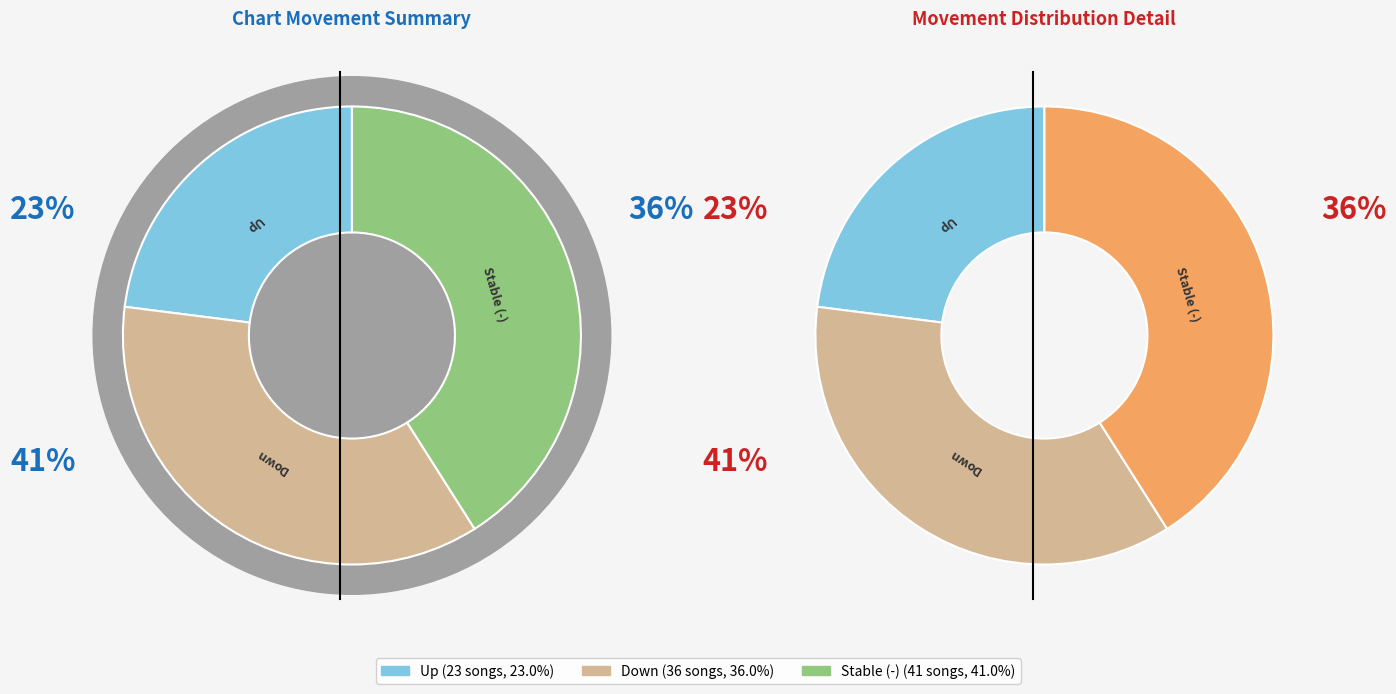

To the nearest percent, what is the difference between the largest and smallest slice percentages?

18%